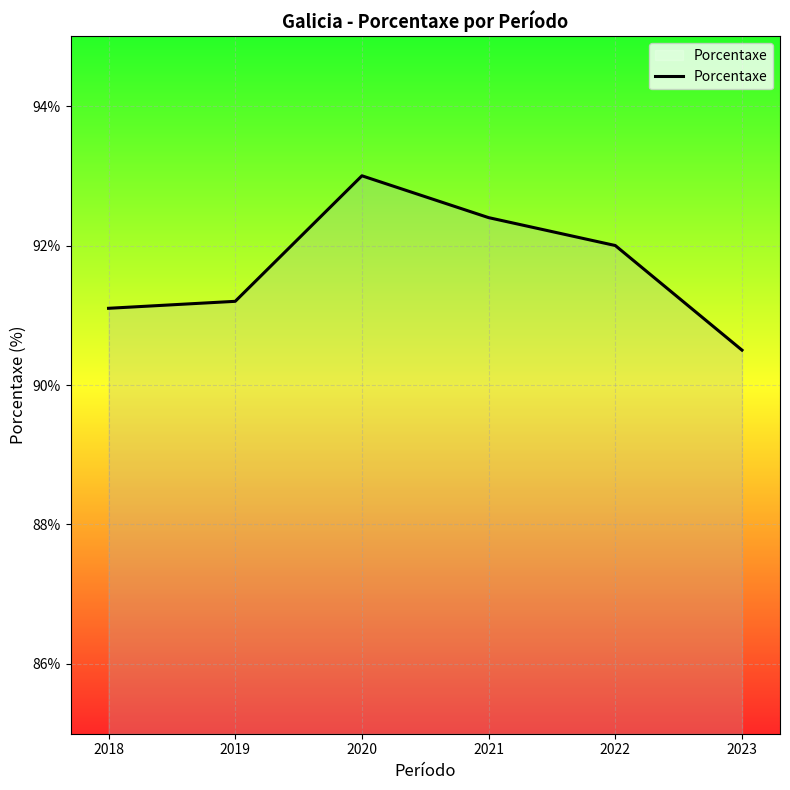

What value does the data have at 2021?

92.4